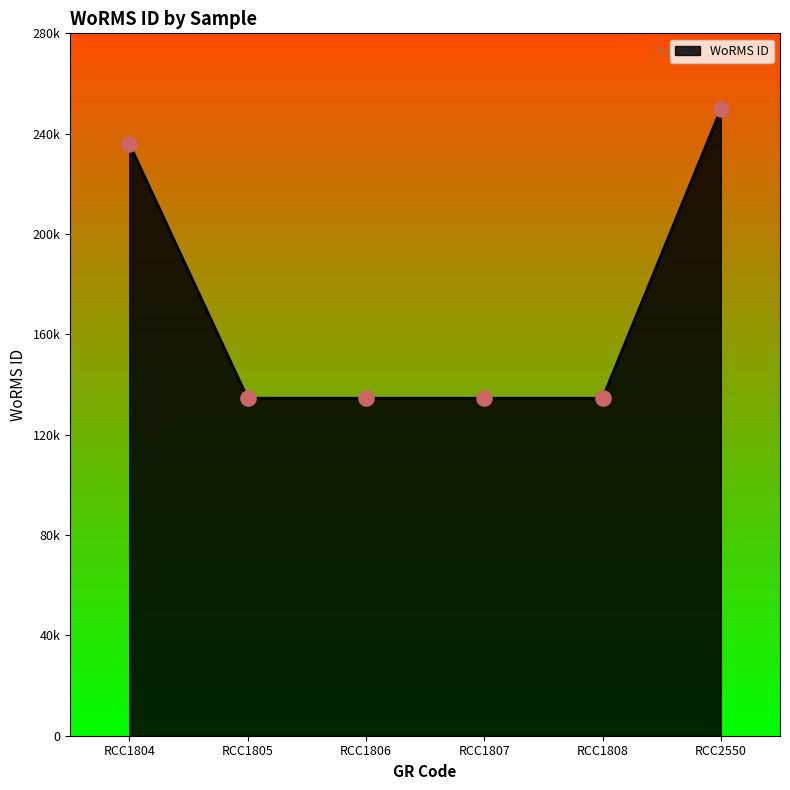

What is the change in value from RCC1804 to RCC2550?

+13776